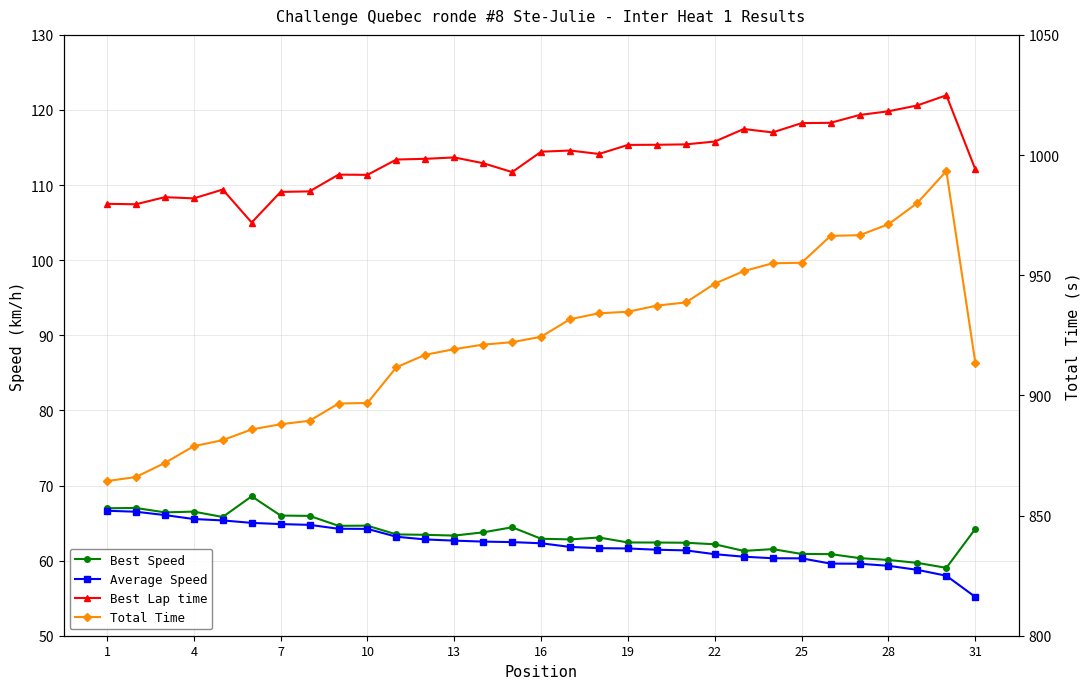

Reading left to right, list all the values displayed in this chart.

Best Speed: 67.0	67.0	66.4	66.5	65.8	68.6	66.0	66.0	64.6	64.7	63.5	63.4	63.3	63.8	64.4	62.9	62.8	63.1	62.4	62.4	62.4	62.2	61.3	61.5	60.9	60.9	60.3	60.1	59.7	59.0	64.2
Average Speed: 66.6	66.5	66.1	65.5	65.4	65.0	64.9	64.8	64.2	64.2	63.2	62.8	62.7	62.5	62.5	62.3	61.8	61.7	61.6	61.4	61.4	60.9	60.5	60.3	60.3	59.6	59.6	59.3	58.8	58.0	55.2
Best Lap time: 107.5	107.4	108.4	108.2	109.4	105.0	109.1	109.2	111.4	111.4	113.4	113.5	113.7	112.9	111.7	114.4	114.6	114.1	115.4	115.4	115.4	115.8	117.5	117.0	118.3	118.3	119.3	119.8	120.6	122.0	112.1
Total Time: 864.3	866.0	871.9	878.9	881.4	885.8	888.0	889.4	896.6	896.9	911.7	916.9	919.2	921.1	922.1	924.4	931.7	934.2	934.8	937.4	938.7	946.5	951.7	955.0	955.2	966.4	966.6	971.2	980.1	993.4	913.7